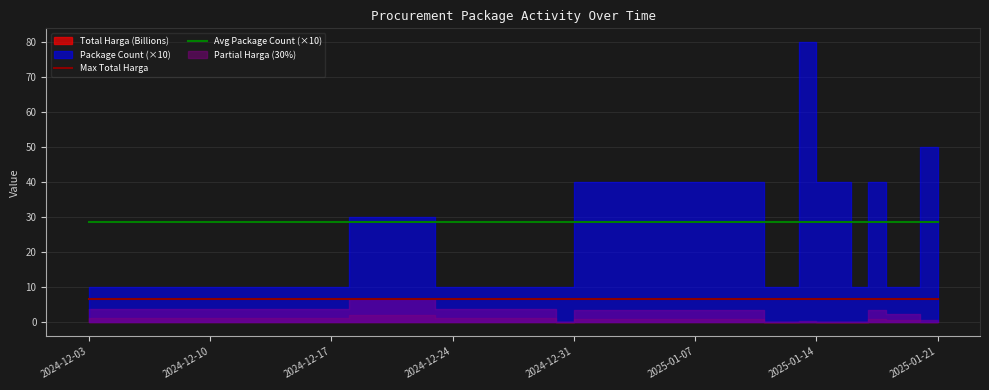

What is the difference between the highest and lowest values at 2024-12-31?

21.8